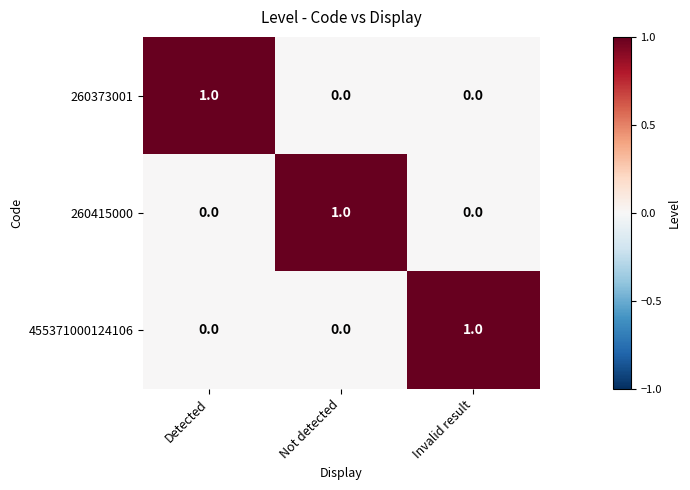

The 455371000124106 series shows 1 at Detected. True or false?

False